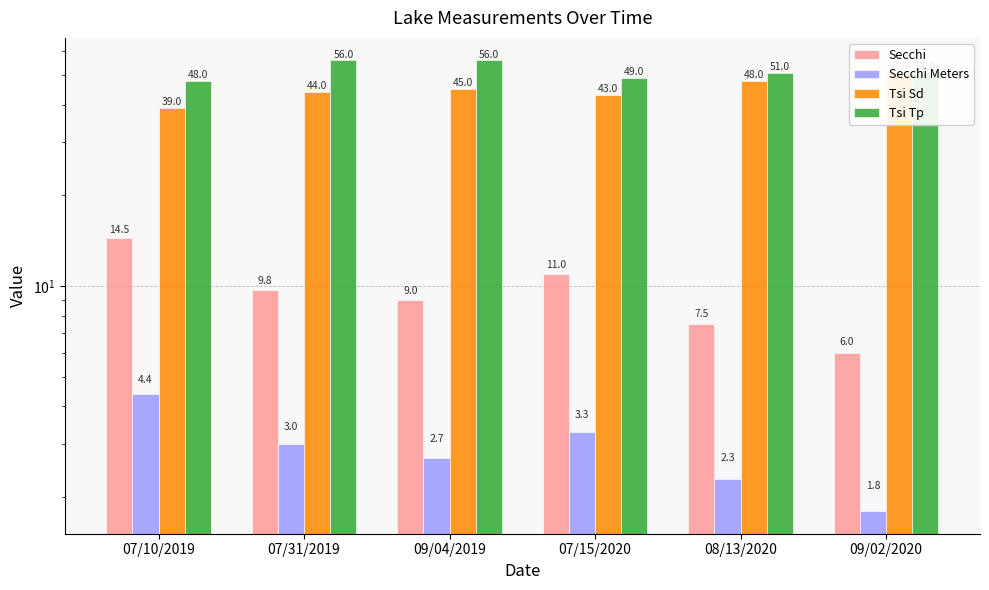

What is the approximate value of Tsi Tp at 07/15/2020?

49.0